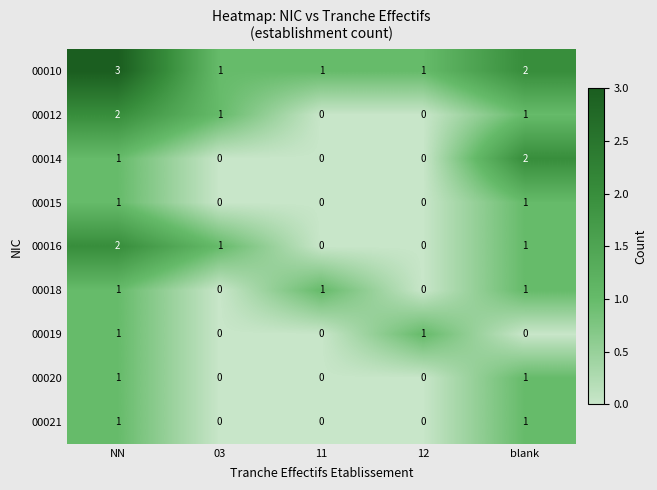

At which category does the chart reach its peak across all series?

NN